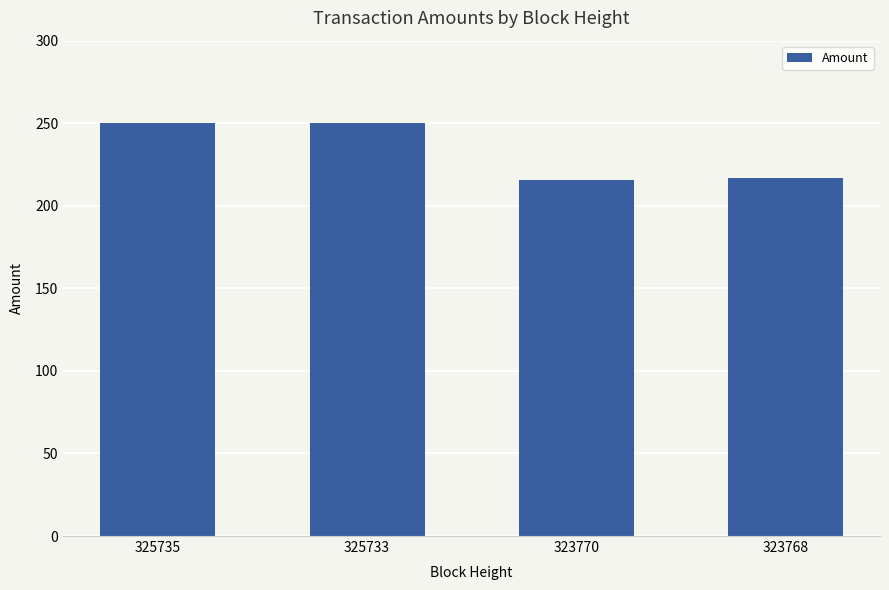

What is the greatest value displayed?

250.0